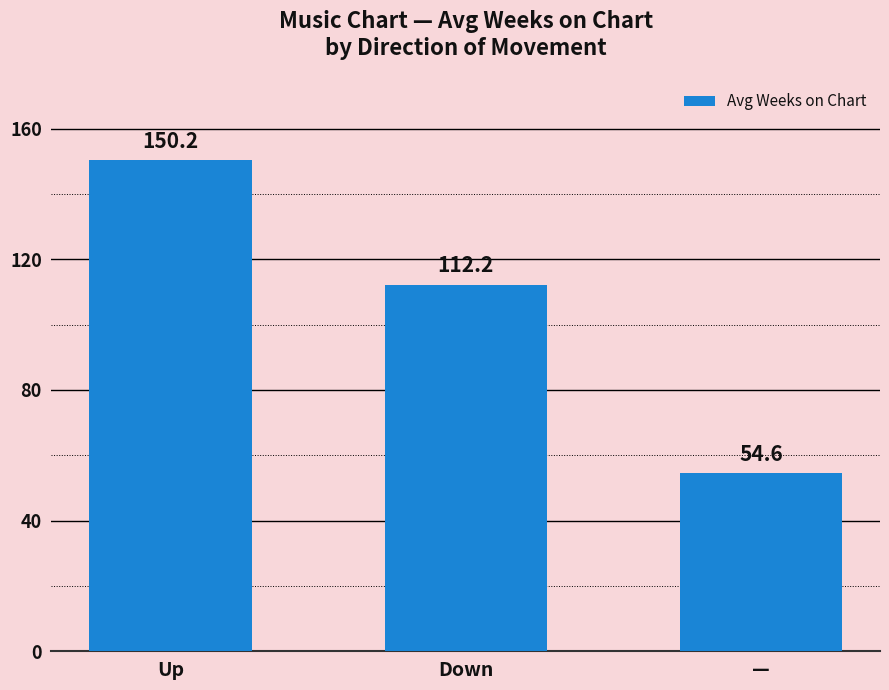

At which label does the data first exceed 112?

Up